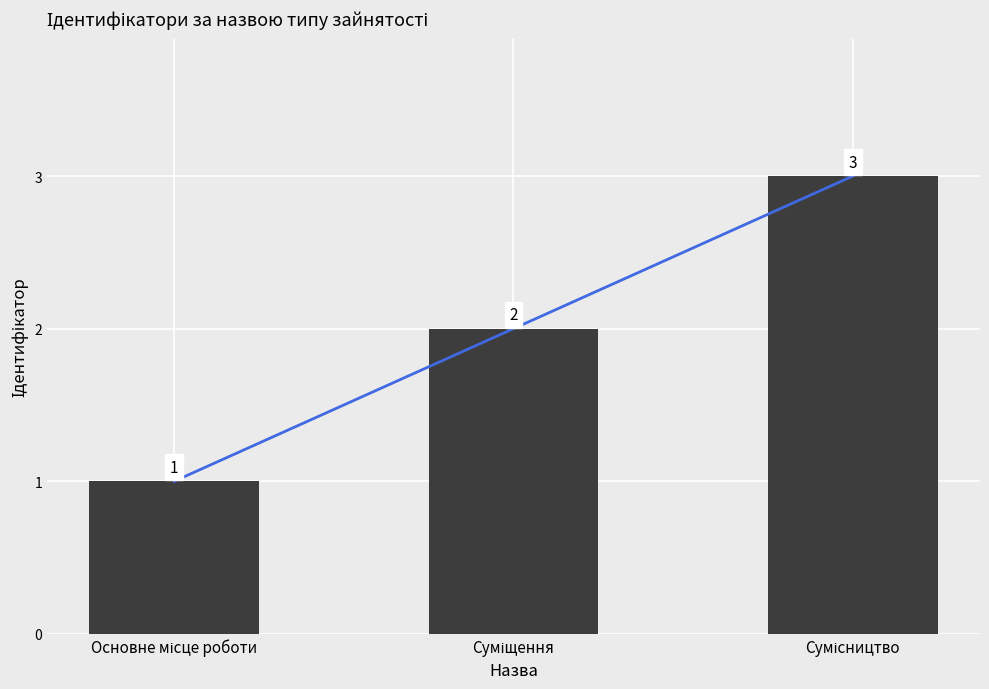

Rank the categories by value from lowest to highest.

Основне місце роботи, Суміщення, Сумісництво